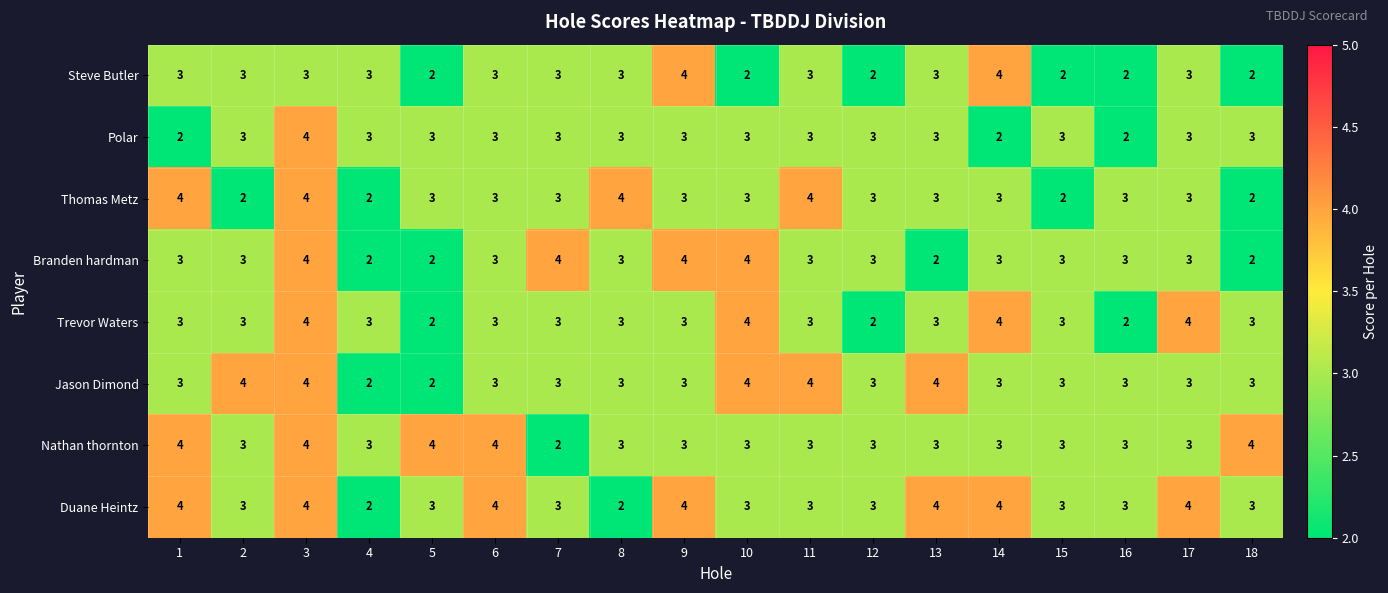

Count the number of categories in the chart.

18